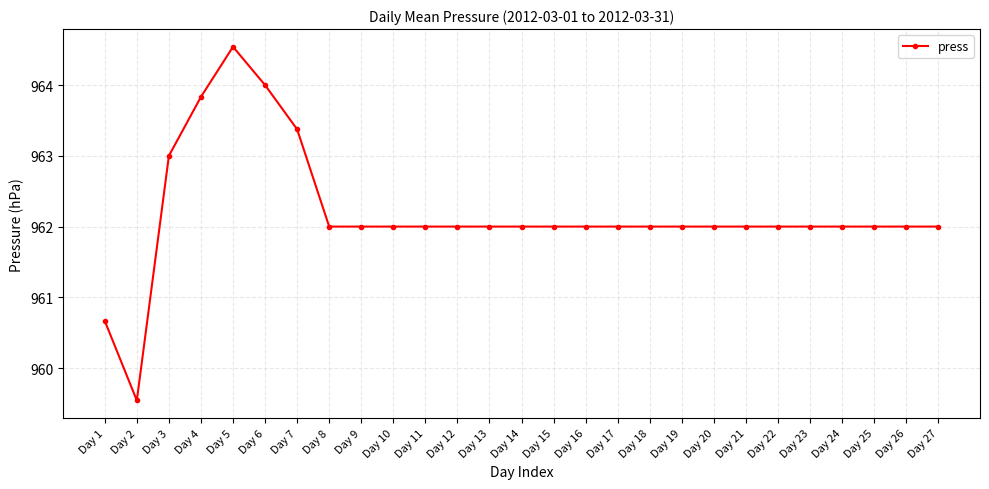

Where is the first local maximum?

Day 5